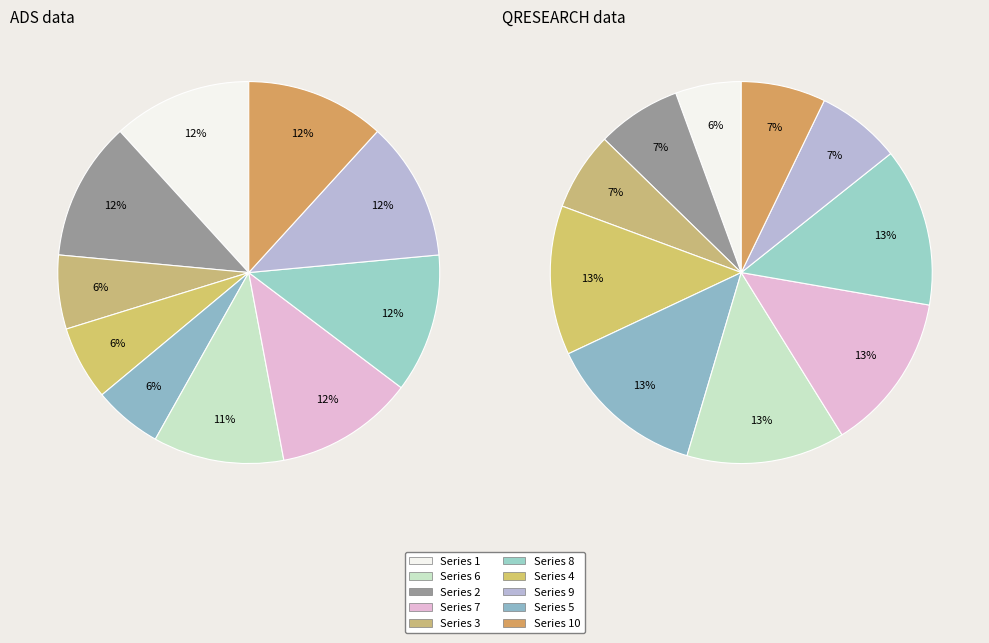

To the nearest percent, what is the average slice percentage?

10%